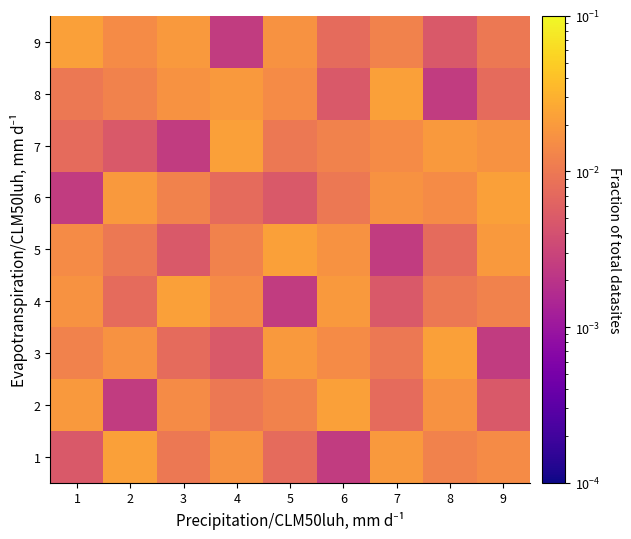

Reading left to right, list all the values displayed in this chart.

1: 1=0.0	2=0.0	3=0.0	4=0.0	5=0.0	6=0.0	7=0.0	8=0.0	9=0.0
2: 1=0.0	2=0.0	3=0.0	4=0.0	5=0.0	6=0.0	7=0.0	8=0.0	9=0.0
3: 1=0.0	2=0.0	3=0.0	4=0.0	5=0.0	6=0.0	7=0.0	8=0.0	9=0.0
4: 1=0.0	2=0.0	3=0.0	4=0.0	5=0.0	6=0.0	7=0.0	8=0.0	9=0.0
5: 1=0.0	2=0.0	3=0.0	4=0.0	5=0.0	6=0.0	7=0.0	8=0.0	9=0.0
6: 1=0.0	2=0.0	3=0.0	4=0.0	5=0.0	6=0.0	7=0.0	8=0.0	9=0.0
7: 1=0.0	2=0.0	3=0.0	4=0.0	5=0.0	6=0.0	7=0.0	8=0.0	9=0.0
8: 1=0.0	2=0.0	3=0.0	4=0.0	5=0.0	6=0.0	7=0.0	8=0.0	9=0.0
9: 1=0.0	2=0.0	3=0.0	4=0.0	5=0.0	6=0.0	7=0.0	8=0.0	9=0.0